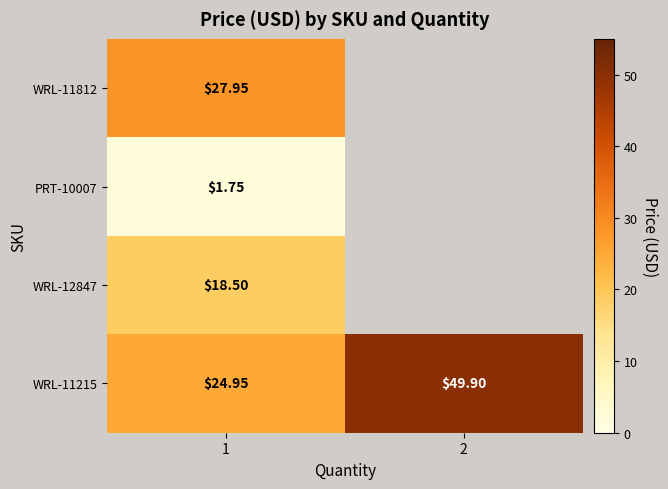

How many values in the WRL-11215 series are below 49?

1